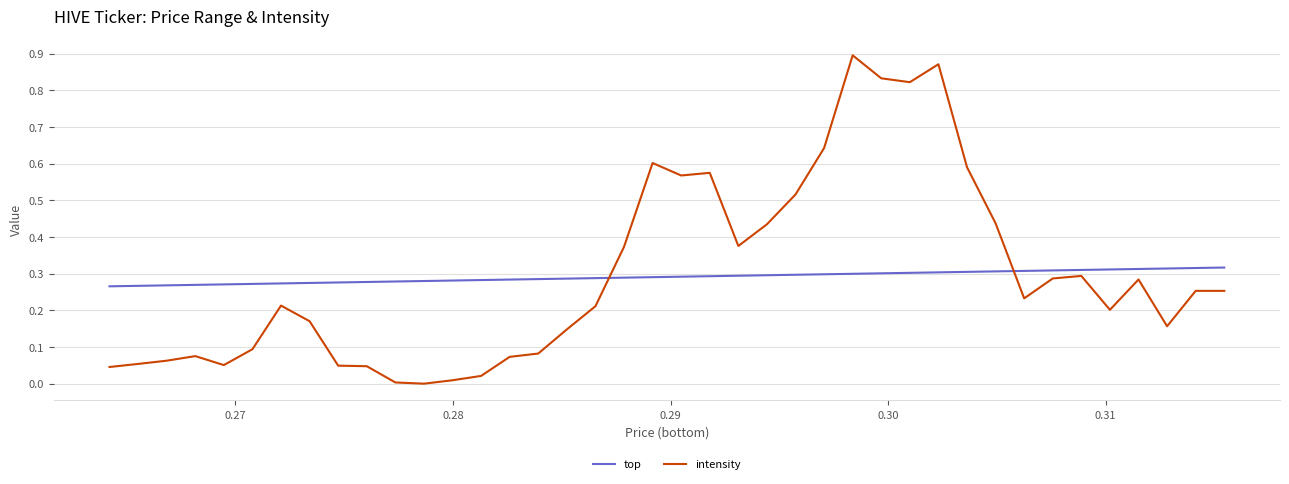

Rank the series by their maximum value, from highest to lowest.

intensity, top